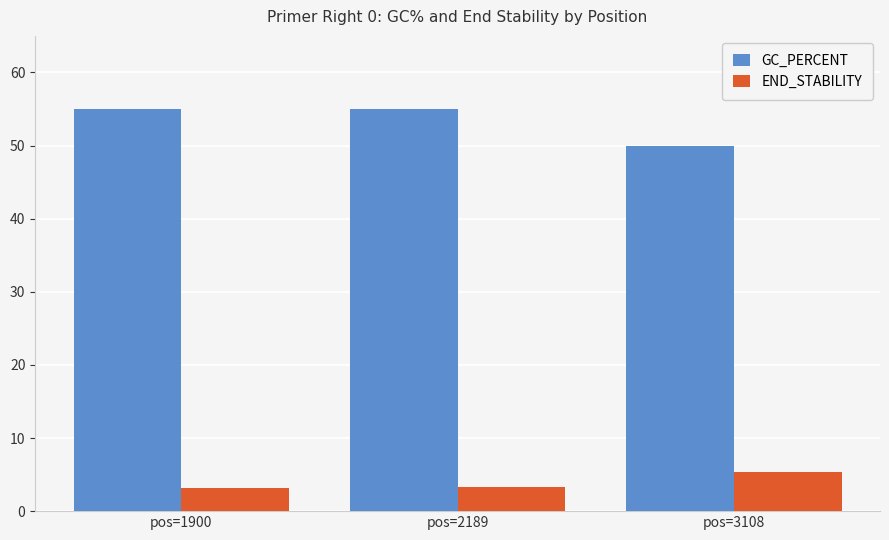

What is the sum of all END_STABILITY values?

11.8